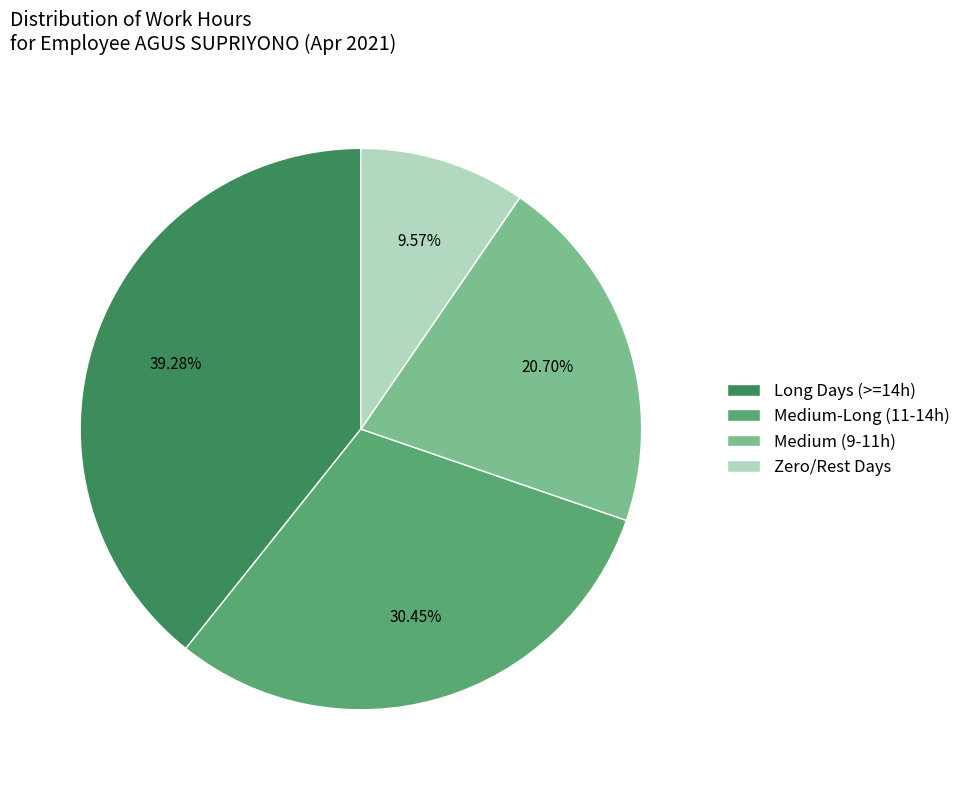

How many slices are in this pie chart?

4